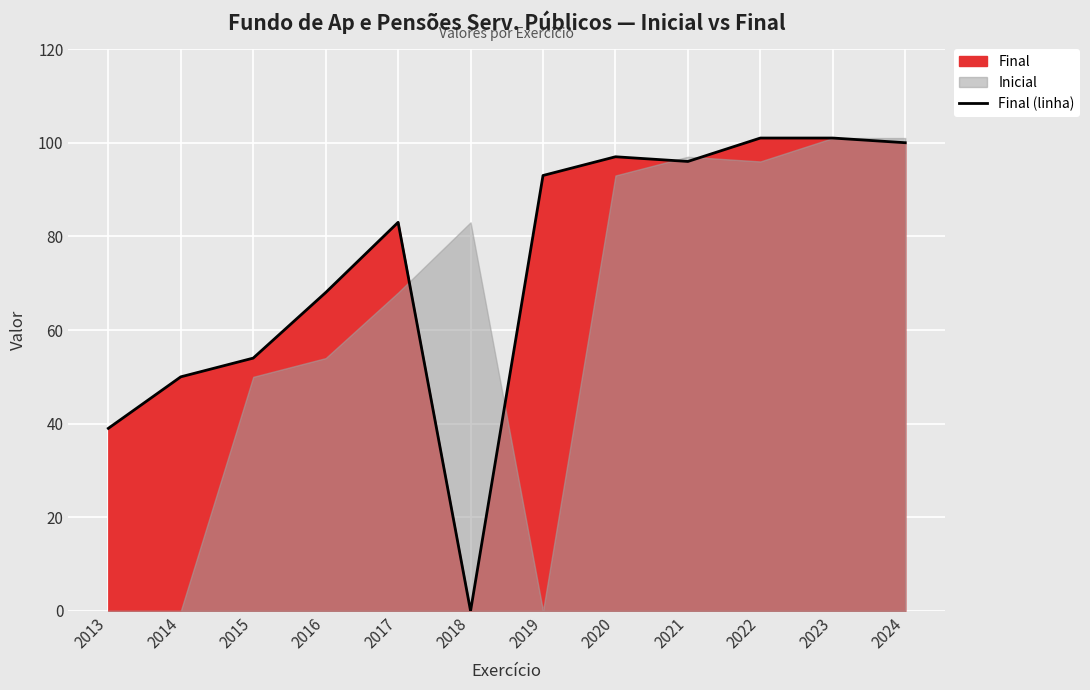

What is the value of the 5th point from the left?

83